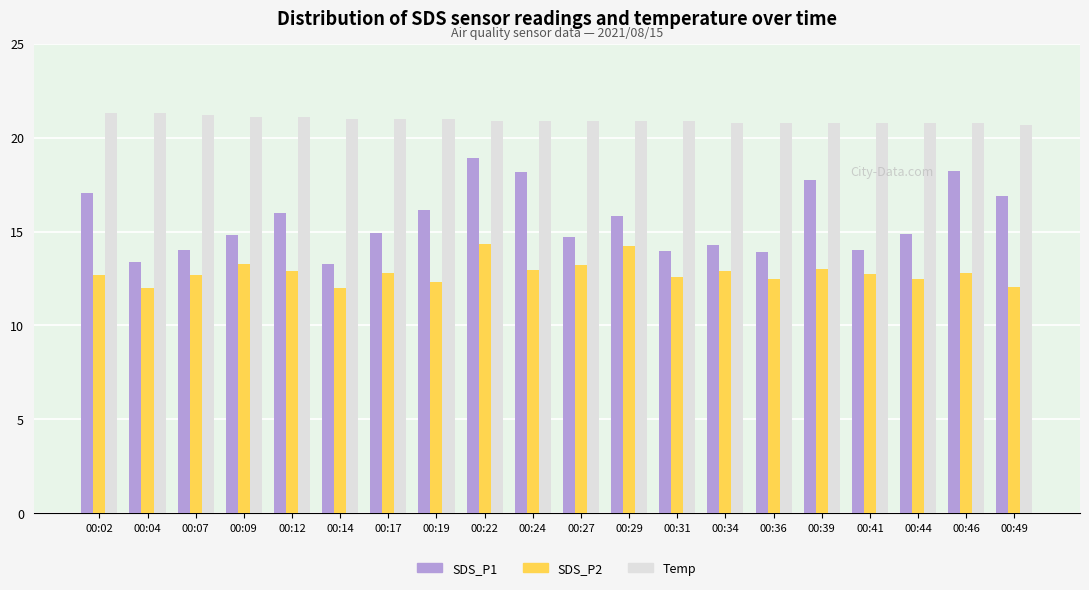

What is the difference between the maximum and second lowest values in the SDS_P1 series?

5.5